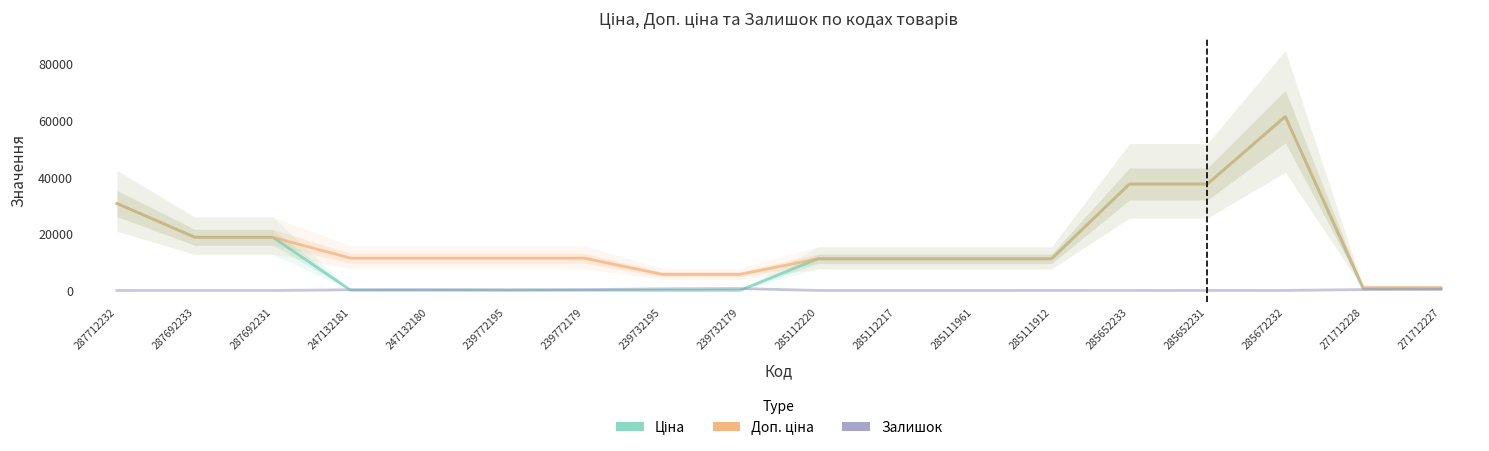

What is the total value across all series at 285652231?

75210.2